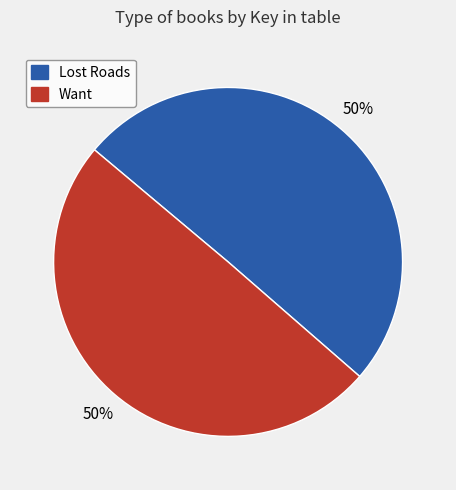

True or false: Want accounts for 50% of the total.

True